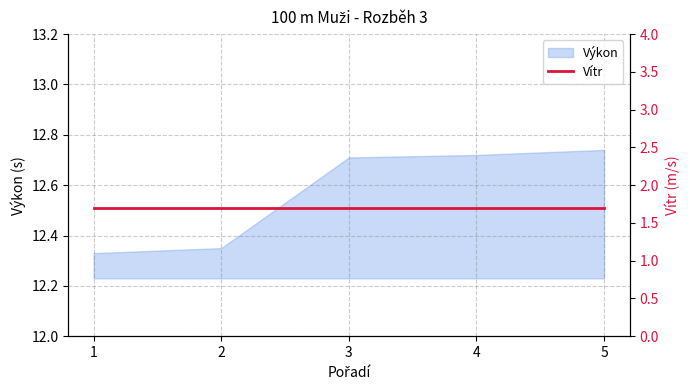

Is it true that the value at 2 is 20.3?

False